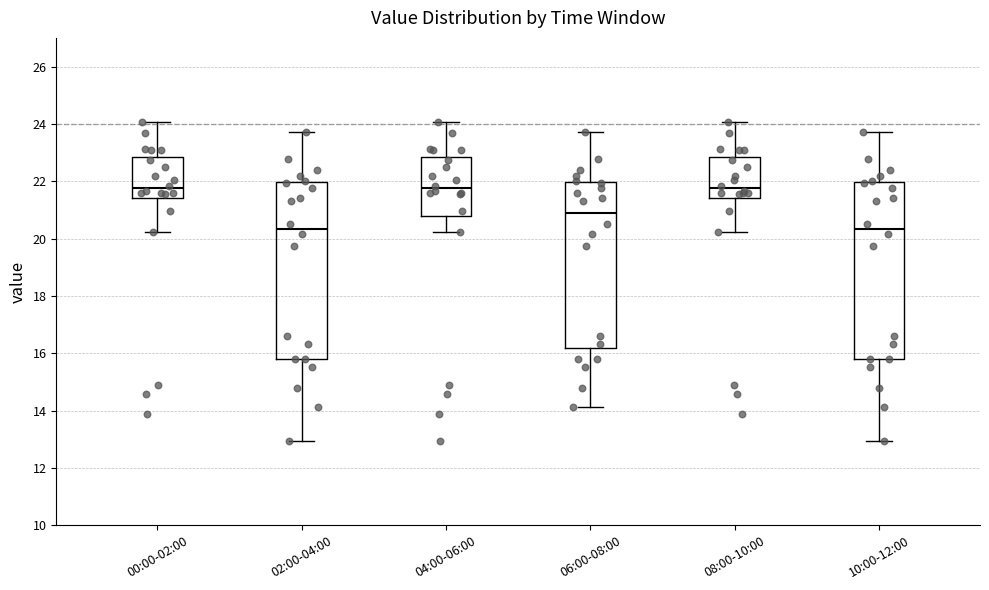

Reading left to right, transcribe this box plot: for each box, give where its median line is, the range the box spans, and where its two whiskers end, as read against the y-axis. The values are not printed on the chart, so give them approximately, as read against the axis.

00:00-02:00: median 21.8, box 21.4 to 22.8, whiskers 20.2 to 24.0
02:00-04:00: median 20.4, box 15.8 to 22.0, whiskers 13.0 to 23.8
04:00-06:00: median 21.8, box 20.8 to 22.8, whiskers 20.2 to 24.0
06:00-08:00: median 21.0, box 16.2 to 22.0, whiskers 14.2 to 23.8
08:00-10:00: median 21.8, box 21.4 to 22.8, whiskers 20.2 to 24.0
10:00-12:00: median 20.4, box 15.8 to 22.0, whiskers 13.0 to 23.8